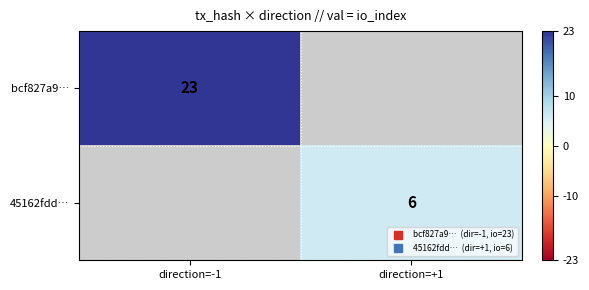

Is the value of 45162fdd… at direction=+1 greater than the value of bcf827a9… at direction=+1?

No